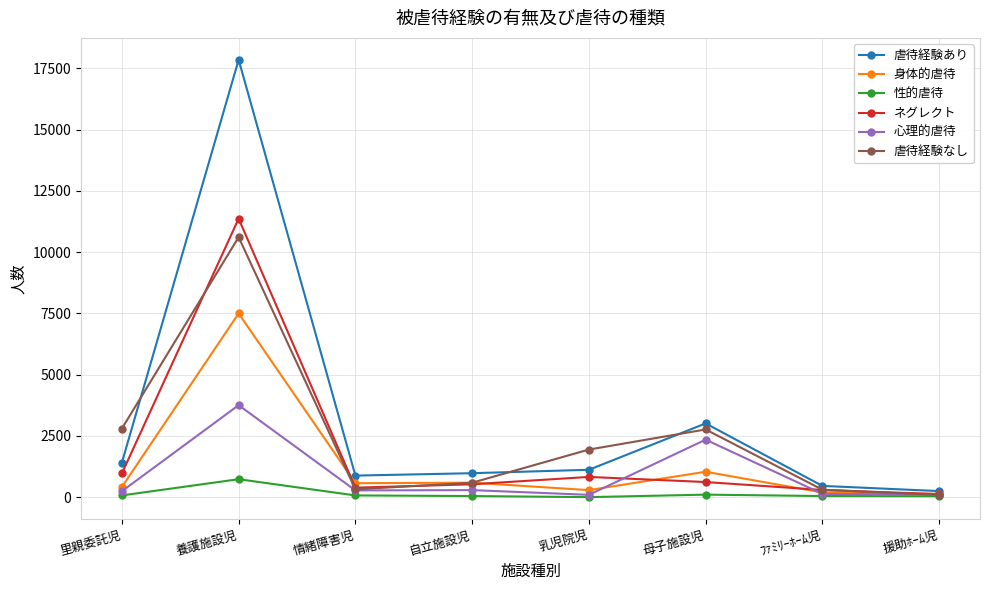

True or false: 虐待経験なし has a value of 1942 at 乳児院児.

True